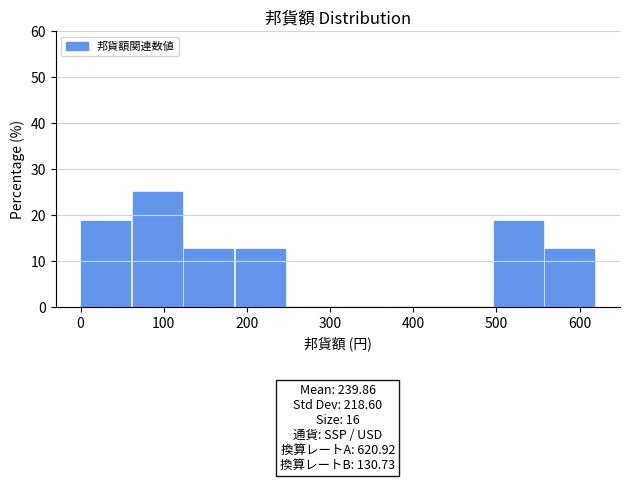

Over which range of the x-axis is the bar tallest?

60 to 120